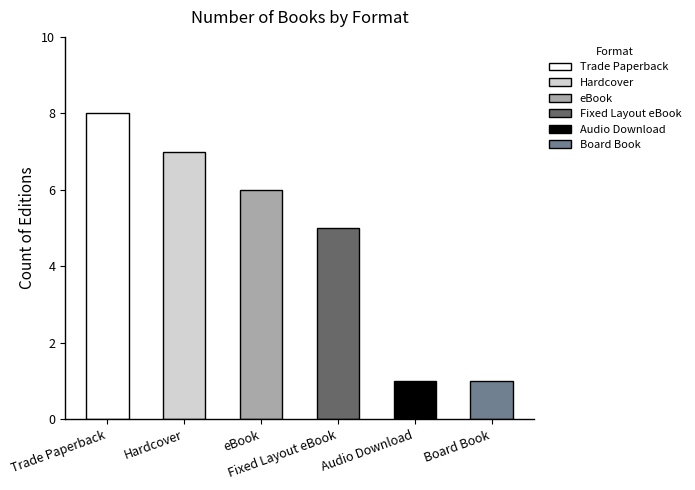

What is the label of the 2nd bar from the left?

Hardcover